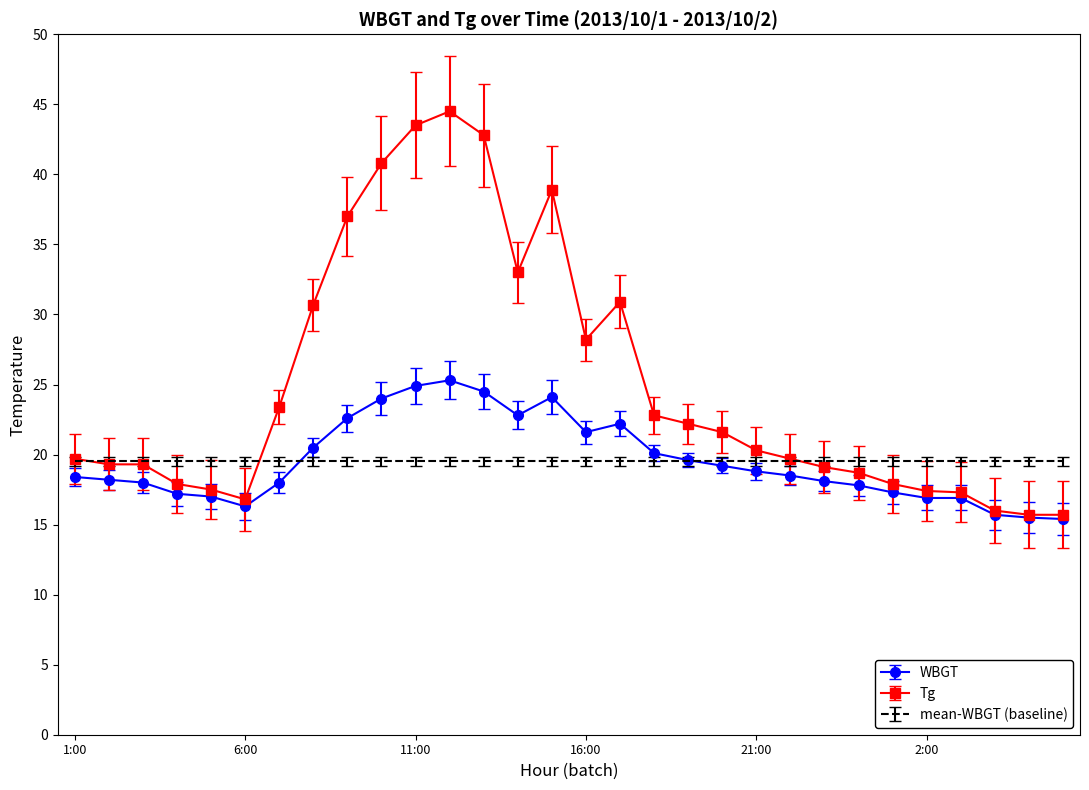

Which series has the largest total across all categories?

Tg